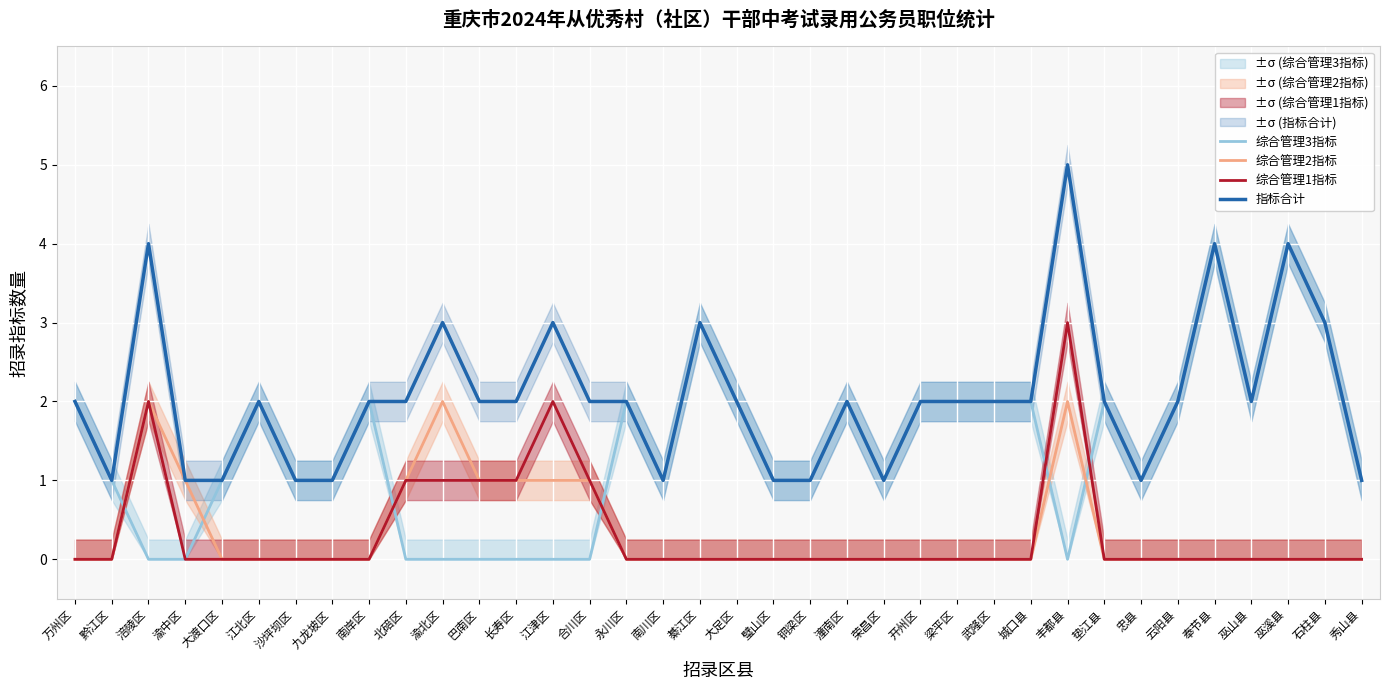

True or false: 指标合计 and 综合管理1指标 intersect in this chart.

False